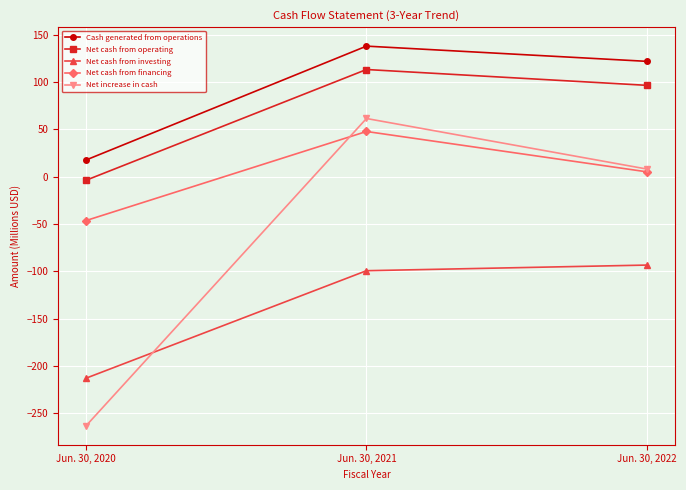

At which category does the chart reach its minimum across all series?

Jun. 30, 2020